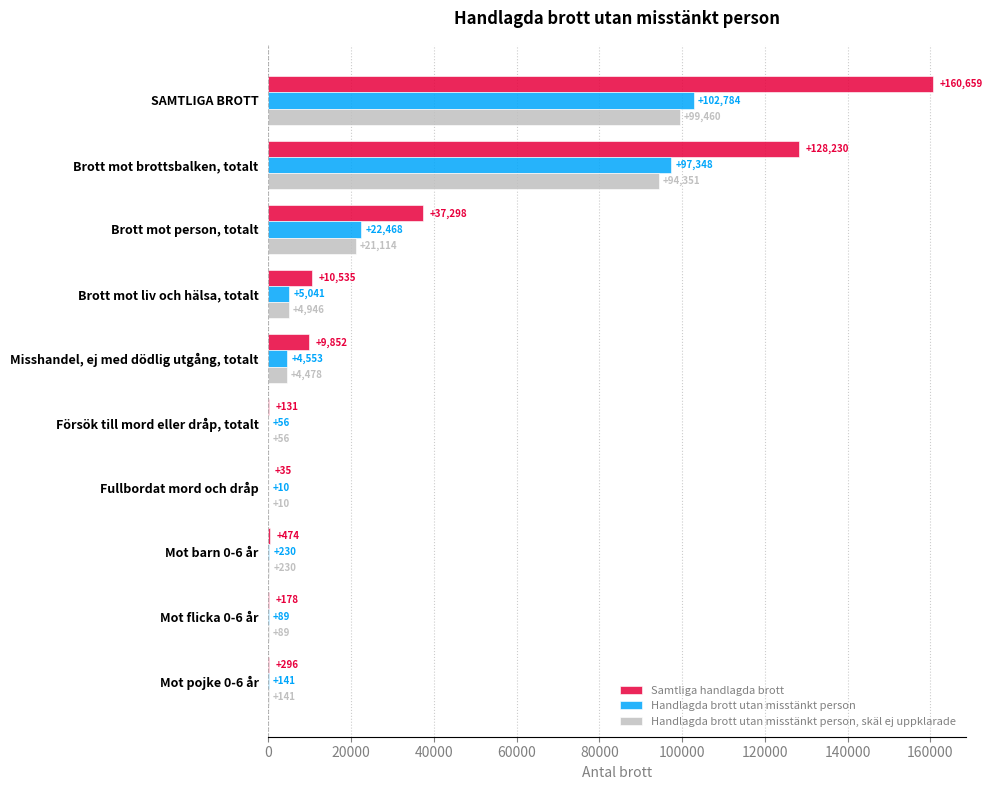

Read the Handlagda brott utan misstänkt person, skäl ej uppklarade value at Brott mot person, totalt.

21114